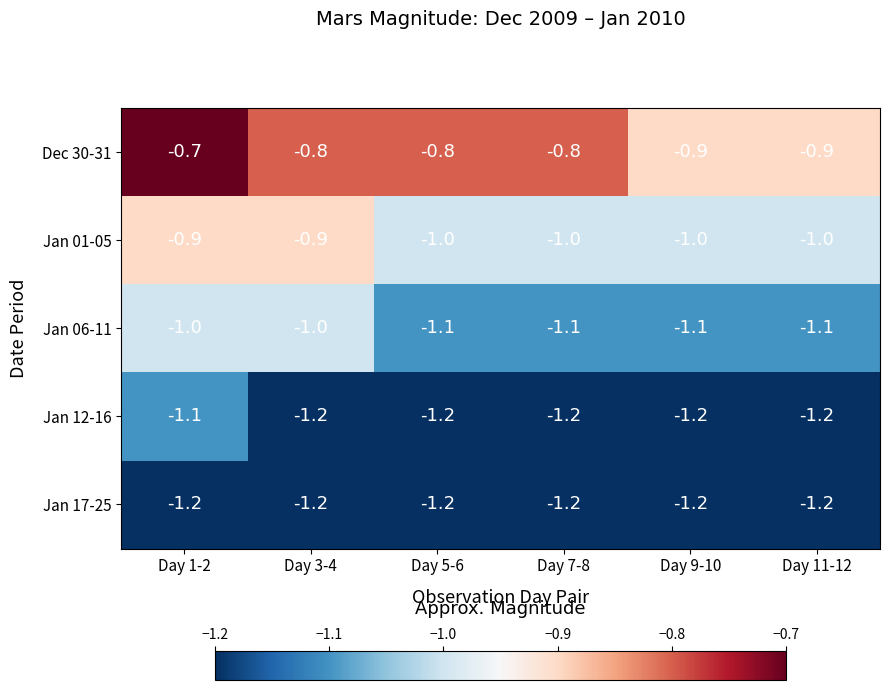

Rank the series by their maximum value, from lowest to highest.

Jan 17-25, Jan 12-16, Jan 06-11, Jan 01-05, Dec 30-31